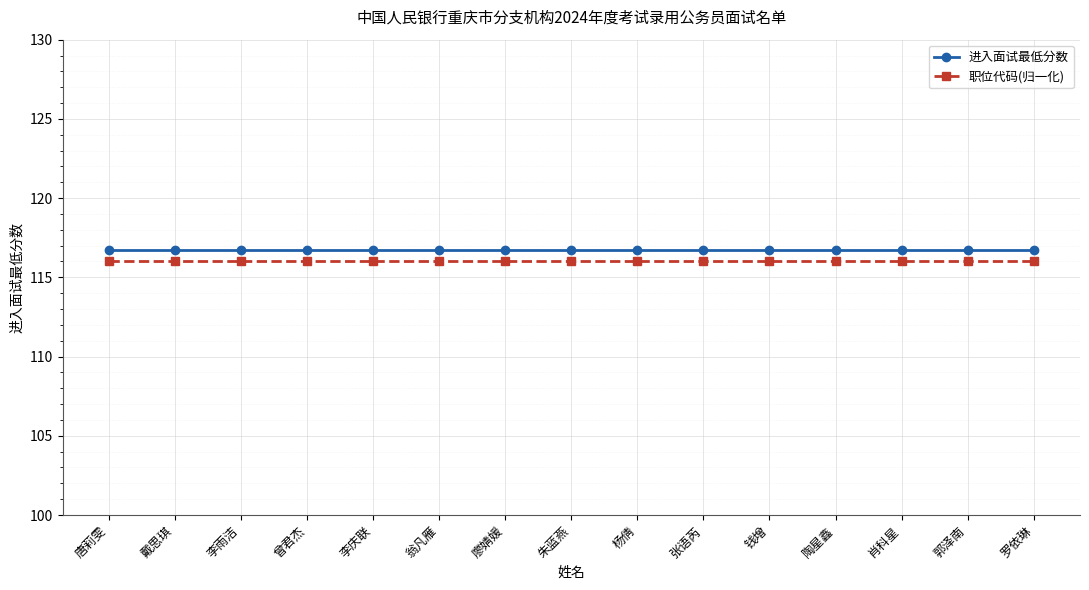

What are all the series names shown in the legend?

进入面试最低分数, 职位代码(归一化)